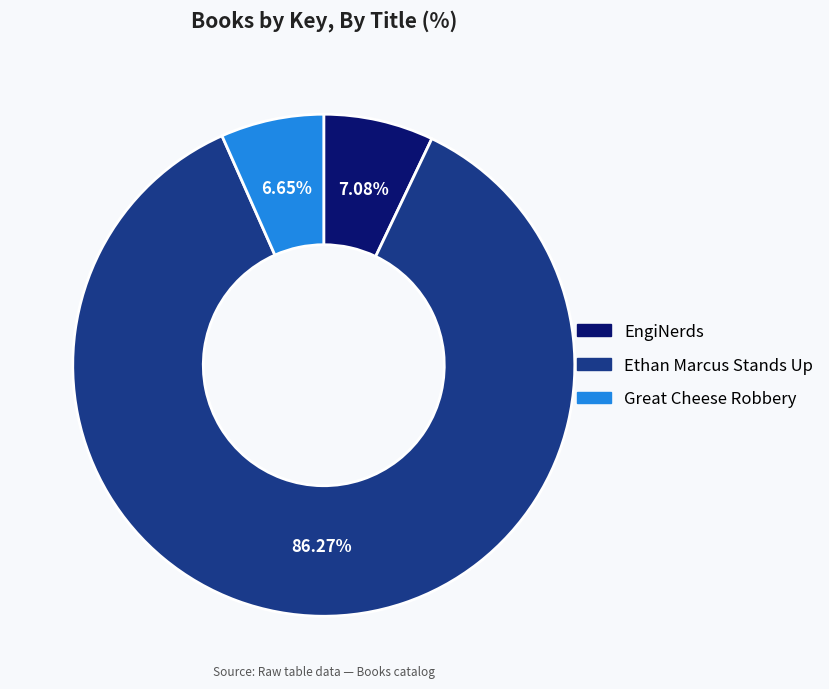

Is Ethan Marcus Stands Up the majority of the pie?

Yes